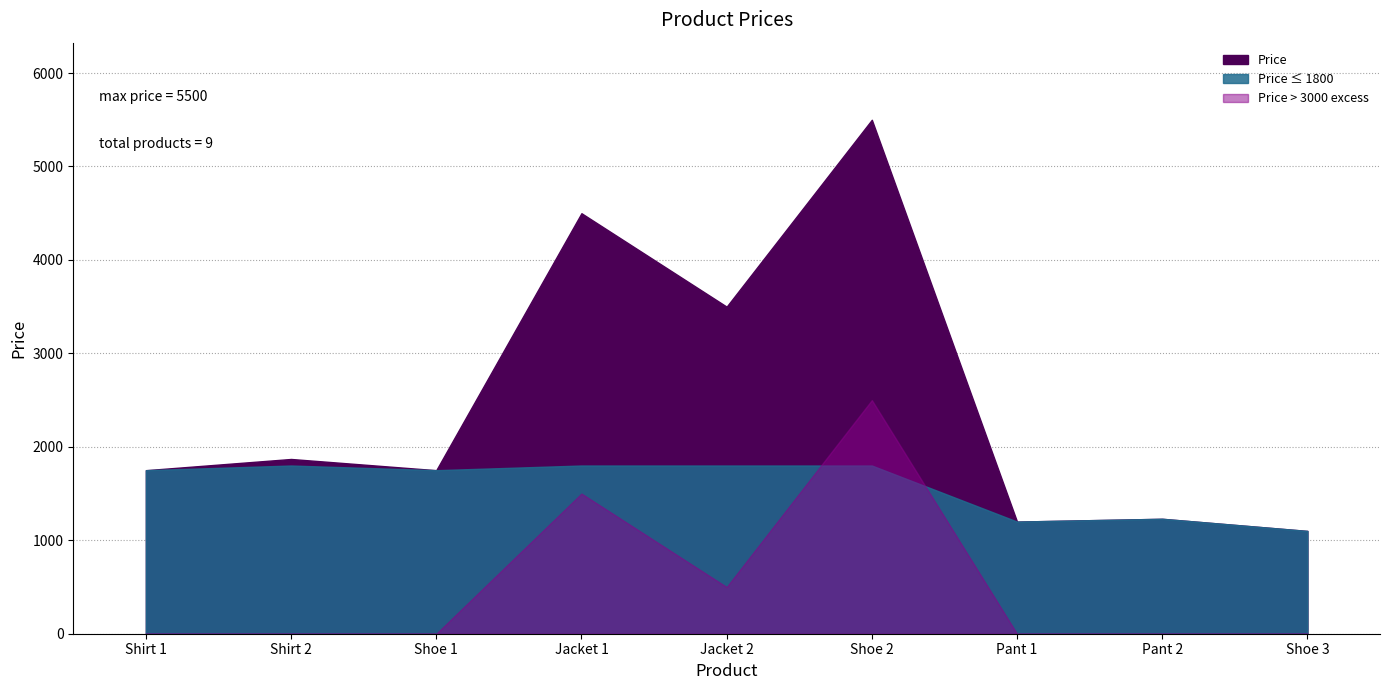

At which category does the chart reach its peak across all series?

Shoe 2